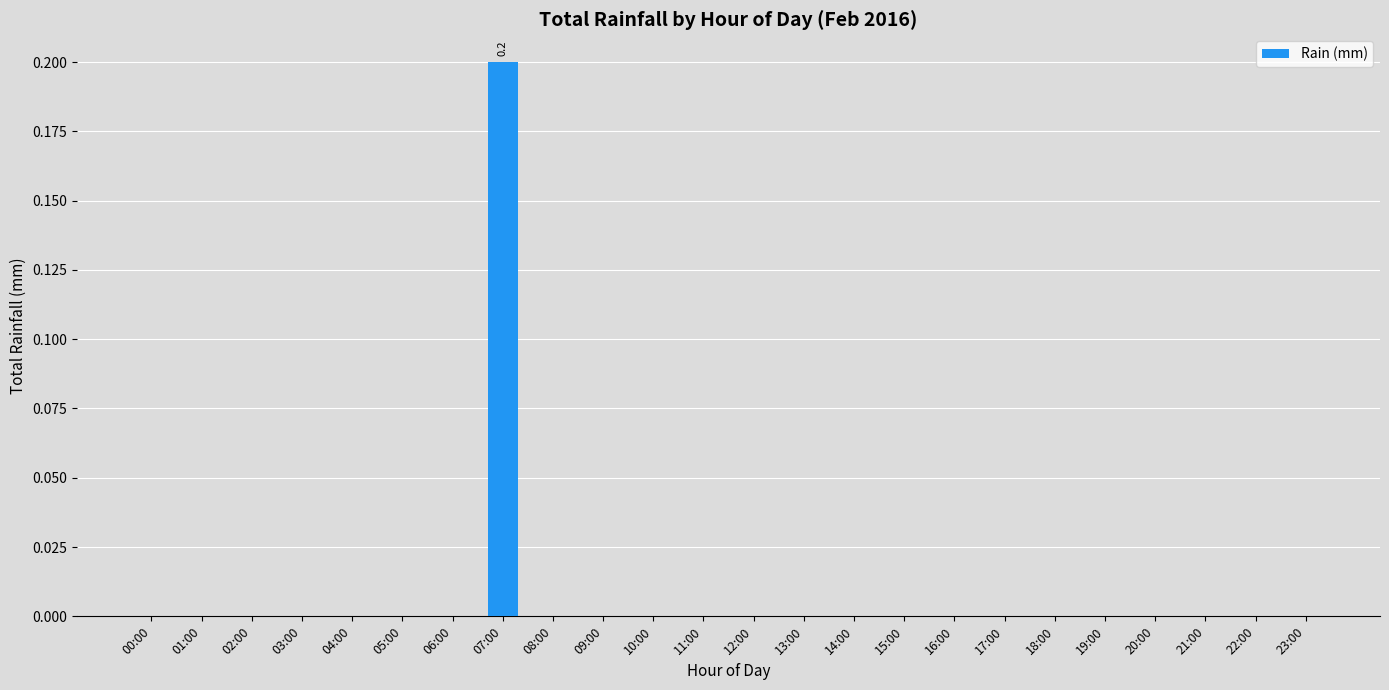

Reading left to right, what are all the values shown in this chart?

0.0	0.0	0.0	0.0	0.0	0.0	0.0	0.2	0.0	0.0	0.0	0.0	0.0	0.0	0.0	0.0	0.0	0.0	0.0	0.0	0.0	0.0	0.0	0.0